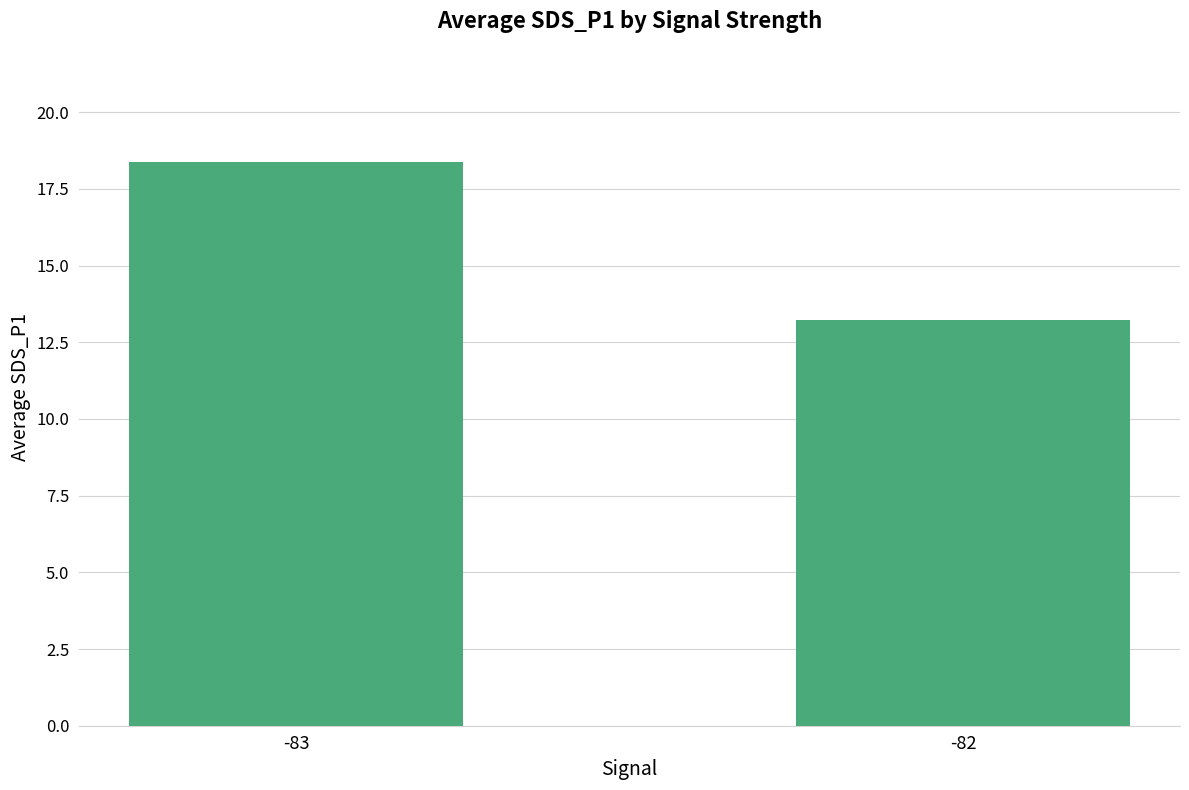

Does the chart contain any negative values?

No